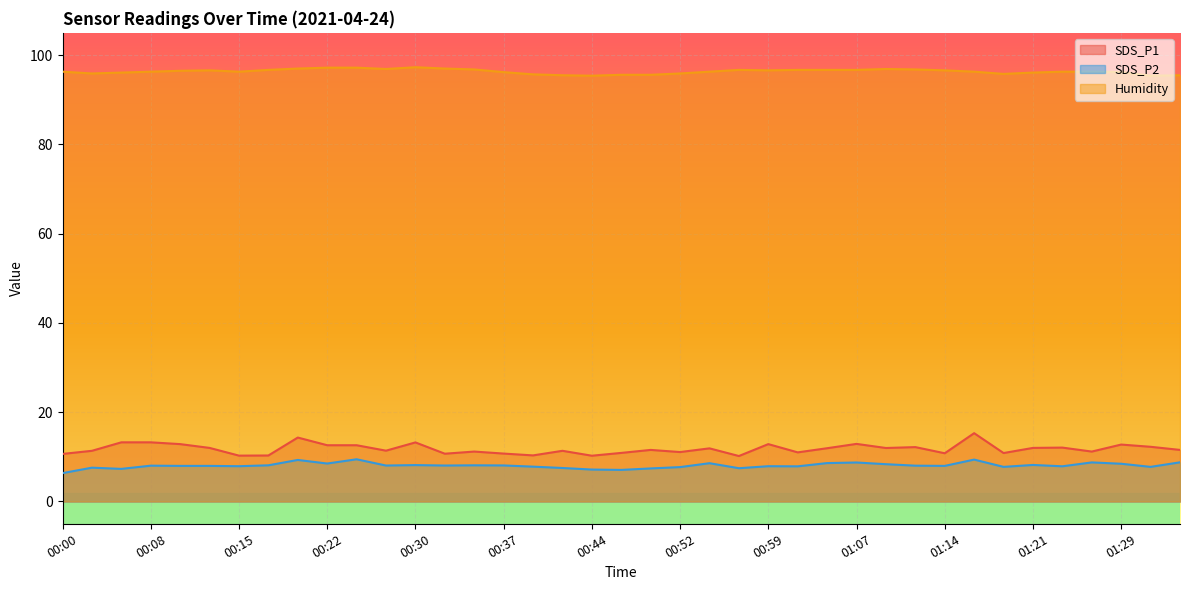

At which label does SDS_P2 first exceed 8?

00:08